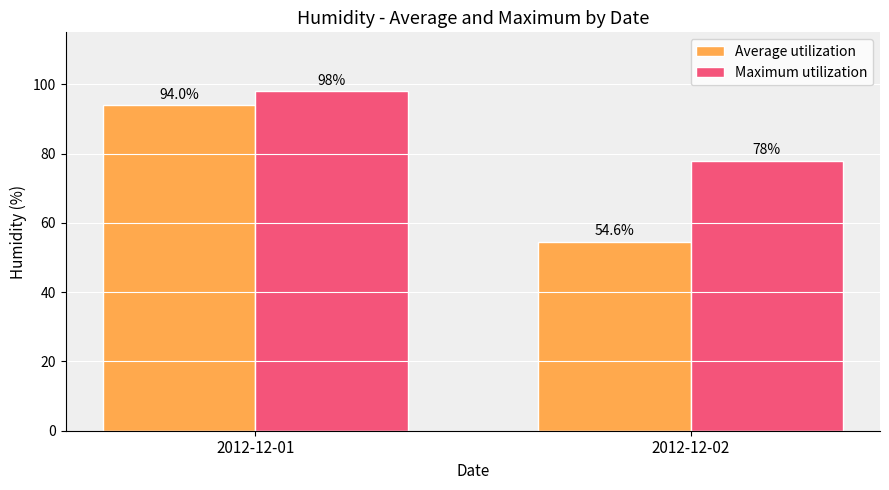

Rank the series by their average value, from highest to lowest.

Maximum utilization, Average utilization